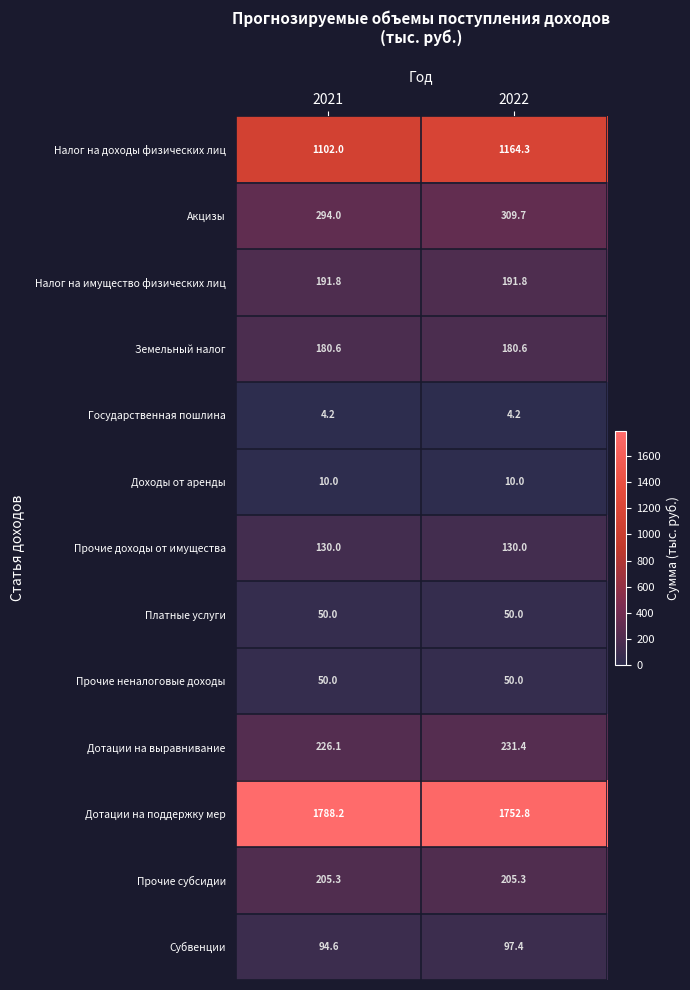

How many values in the Акцизы series exceed 309?

1